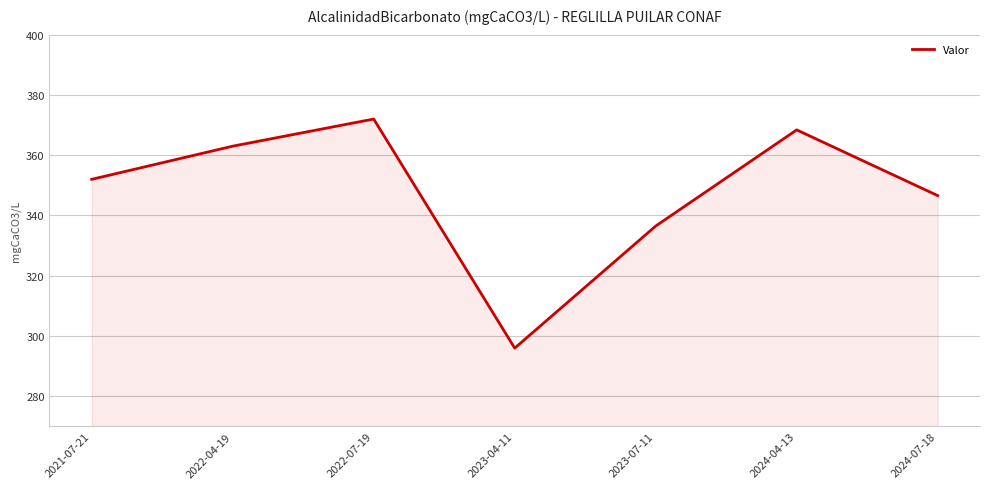

What is the ratio of the value at 2024-04-13 to the value at 2024-07-18?

1.1